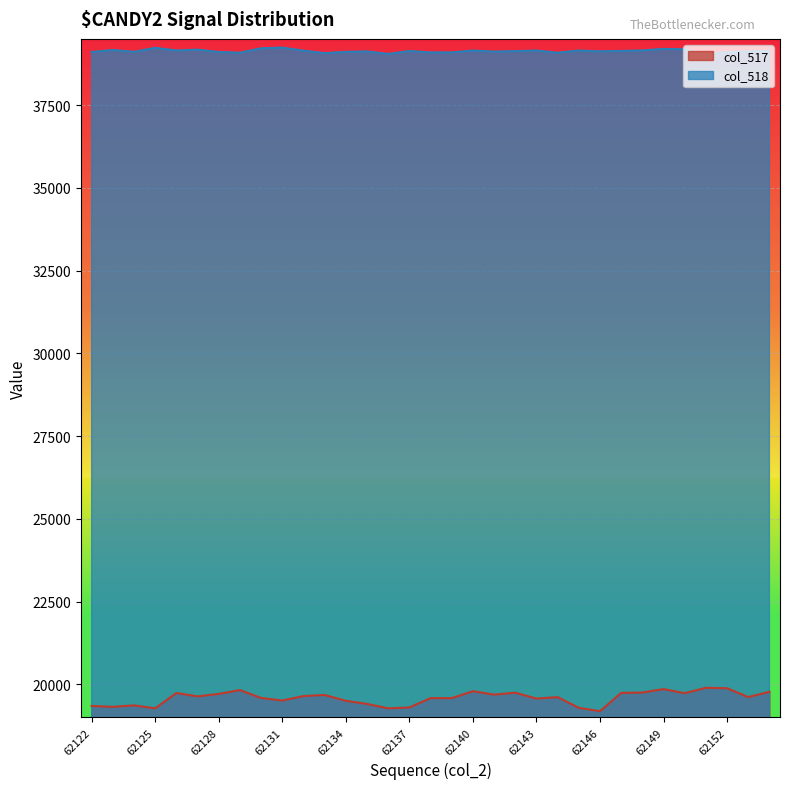

Is it true that col_517 equals 19613 at 62144?

True